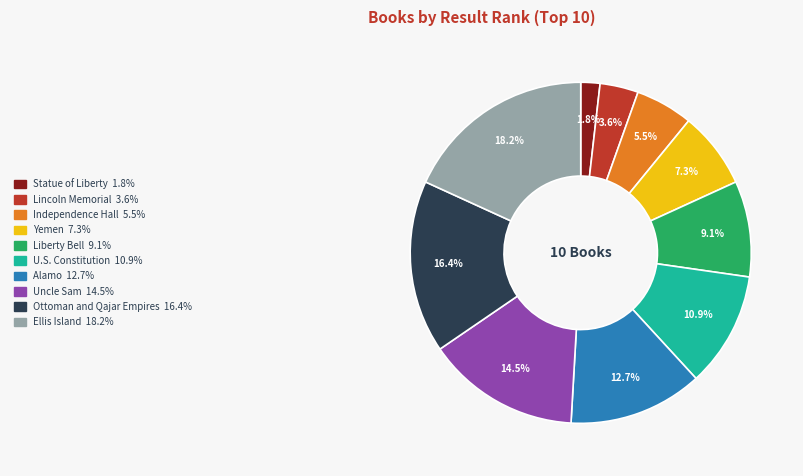

Which slice is the largest?

Ellis Island